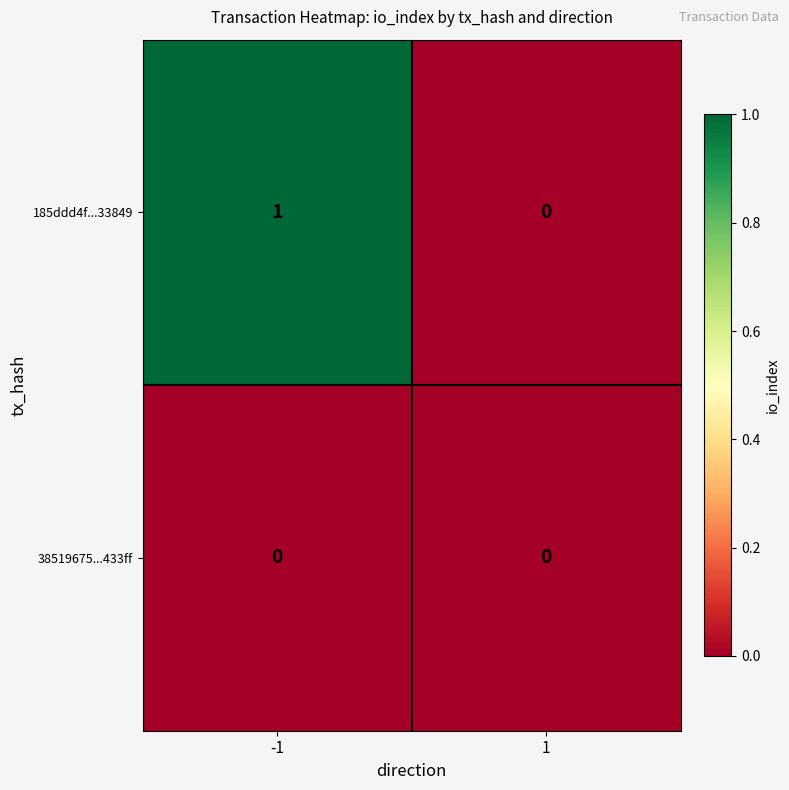

List the series in order of their overall mean, lowest first.

38519675...433ff, 185ddd4f...33849